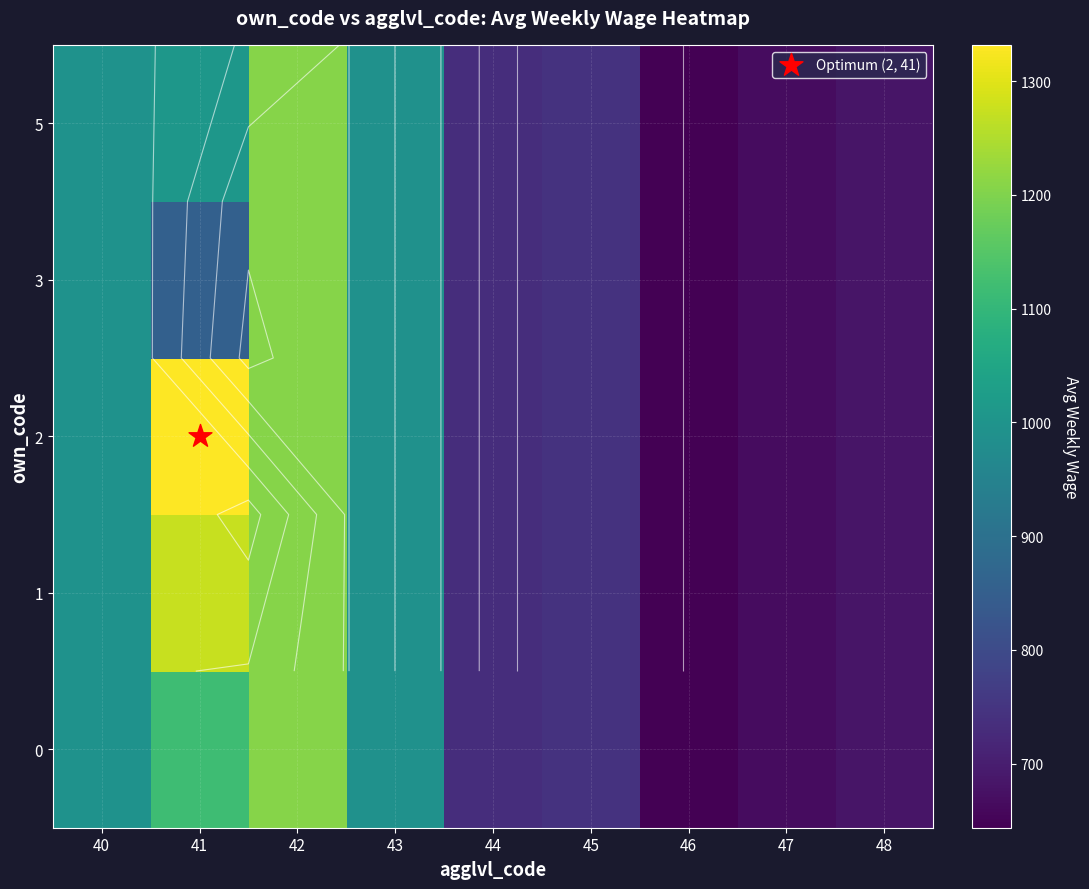

Which series has the widest spread of values?

2